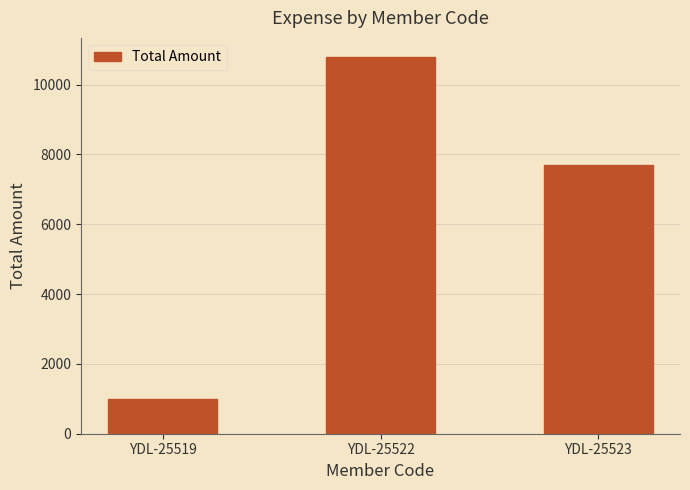

List the labels in order of value, smallest first.

YDL-25519, YDL-25523, YDL-25522